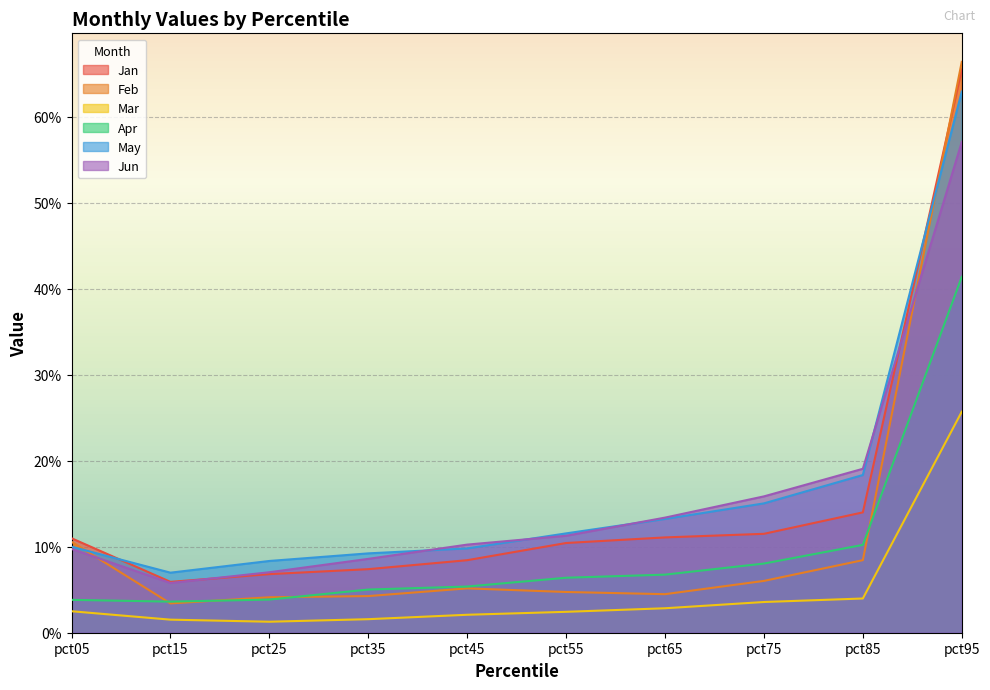

Reading left to right, what are all the values shown in this chart?

Jan: pct05=0.1	pct15=0.1	pct25=0.1	pct35=0.1	pct45=0.1	pct55=0.1	pct65=0.1	pct75=0.1	pct85=0.1	pct95=0.7
Feb: pct05=0.1	pct15=0.0	pct25=0.0	pct35=0.0	pct45=0.1	pct55=0.0	pct65=0.0	pct75=0.1	pct85=0.1	pct95=0.7
Mar: pct05=0.0	pct15=0.0	pct25=0.0	pct35=0.0	pct45=0.0	pct55=0.0	pct65=0.0	pct75=0.0	pct85=0.0	pct95=0.3
Apr: pct05=0.0	pct15=0.0	pct25=0.0	pct35=0.1	pct45=0.1	pct55=0.1	pct65=0.1	pct75=0.1	pct85=0.1	pct95=0.4
May: pct05=0.1	pct15=0.1	pct25=0.1	pct35=0.1	pct45=0.1	pct55=0.1	pct65=0.1	pct75=0.2	pct85=0.2	pct95=0.6
Jun: pct05=0.1	pct15=0.1	pct25=0.1	pct35=0.1	pct45=0.1	pct55=0.1	pct65=0.1	pct75=0.2	pct85=0.2	pct95=0.6